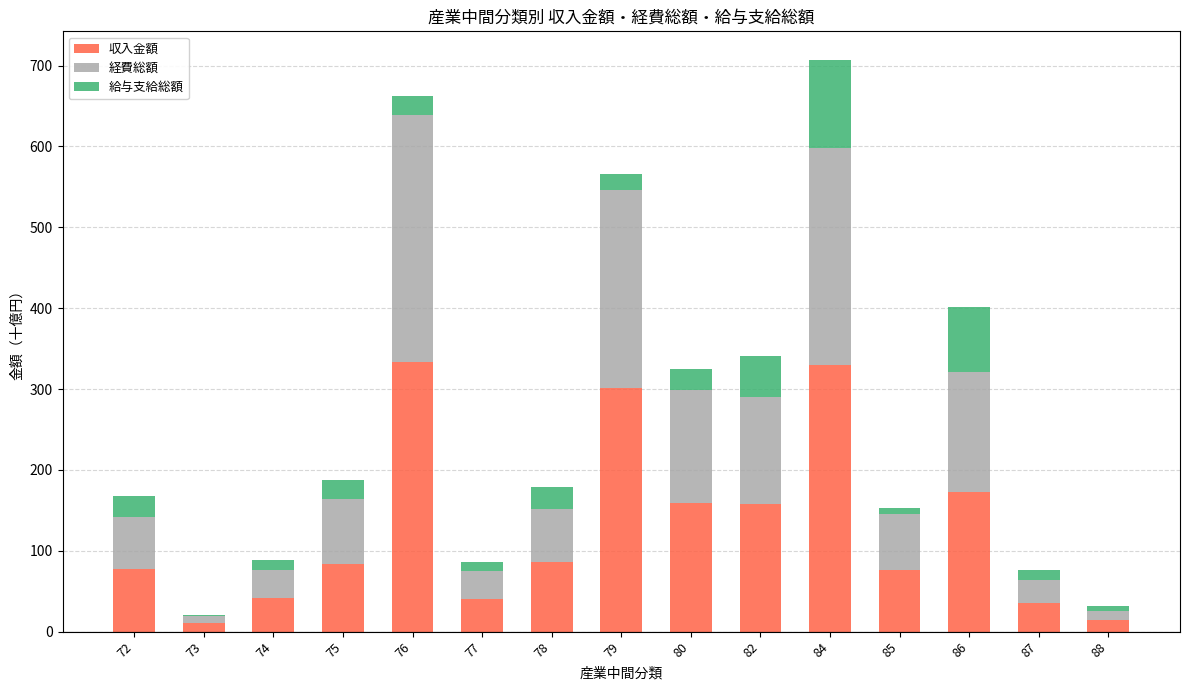

What is the maximum value for 収入金額?

333.7